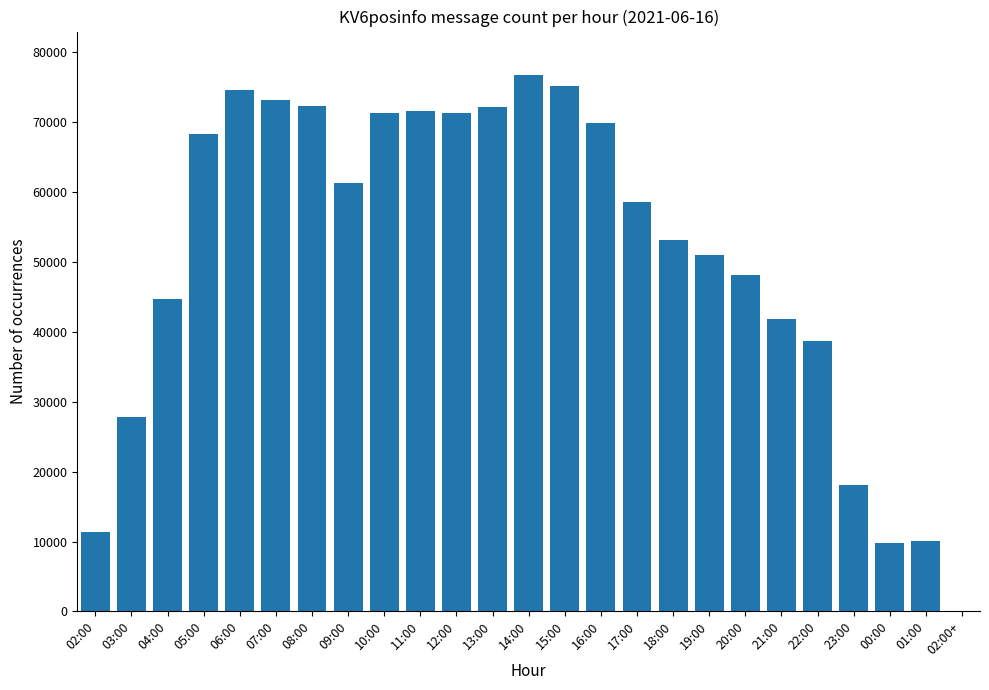

Approximately how many times larger is the value at 16:00 compared to 23:00?

3.8